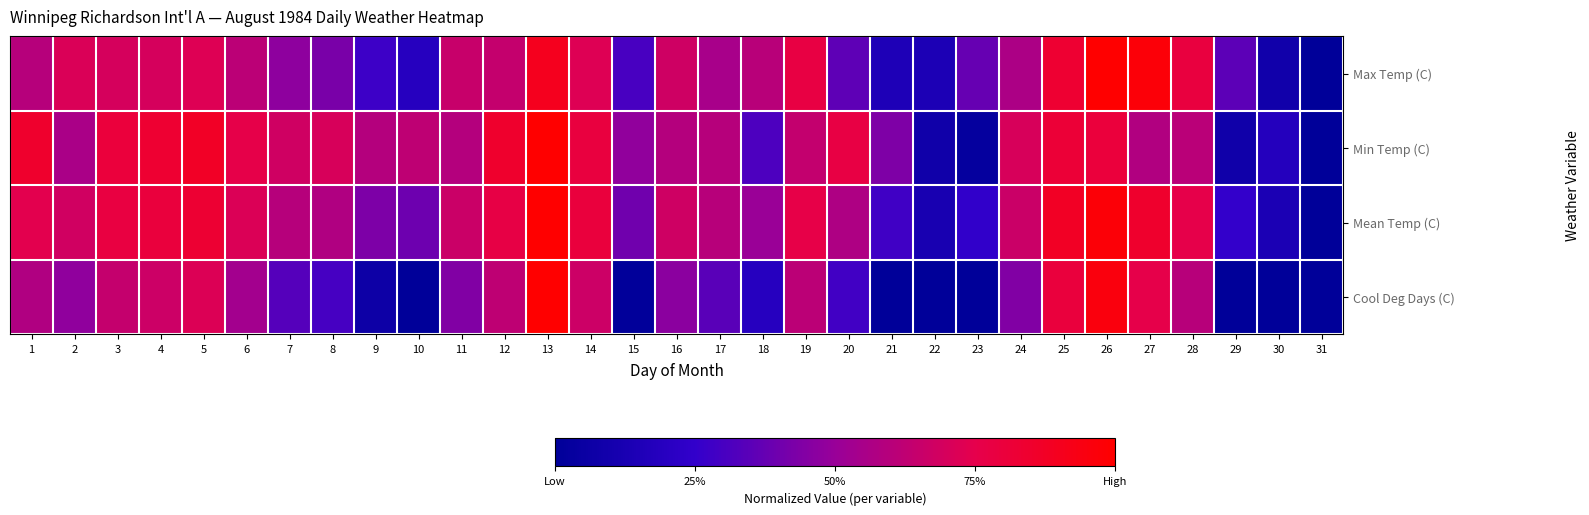

How many distinct data groups are displayed?

4